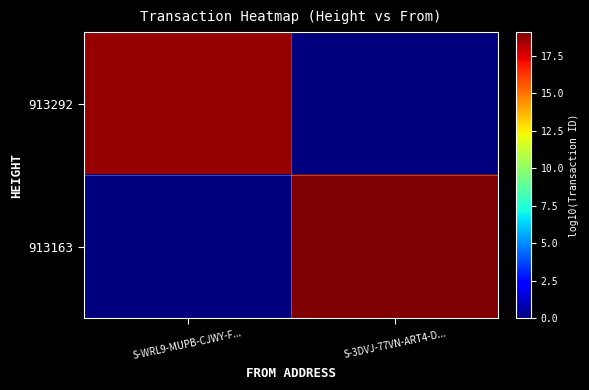

Reading left to right, list all the values displayed in this chart.

913292: S-WRL9-MUPB-CJWY-F...=18.7	S-3DVJ-77VN-ART4-D...=0.0
913163: S-WRL9-MUPB-CJWY-F...=0.0	S-3DVJ-77VN-ART4-D...=19.1